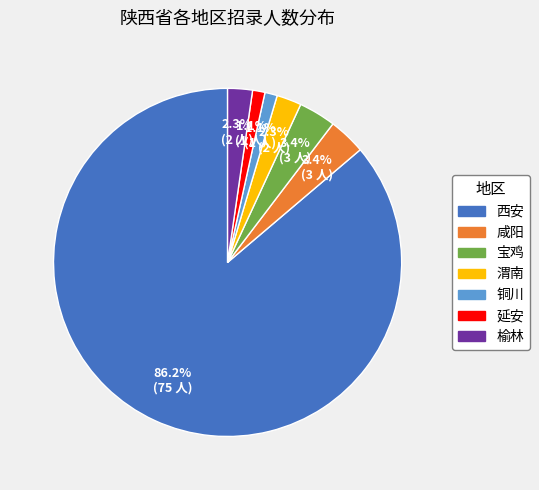

Between 延安 and 咸阳, which is larger?

咸阳